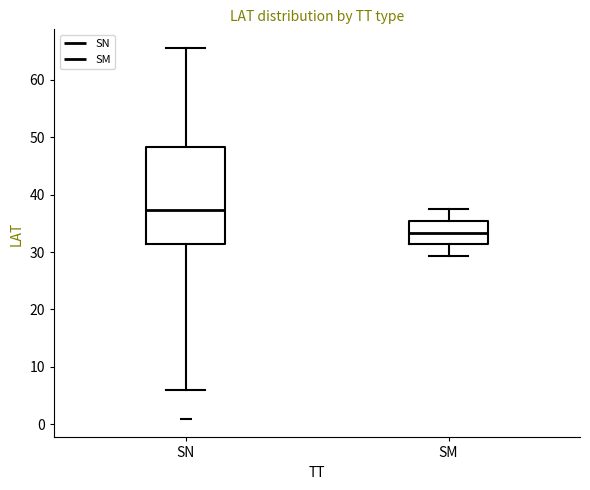

Reading left to right, transcribe this box plot: for each box, give where its median line is, the range the box spans, and where its two whiskers end, as read against the y-axis. The values are not printed on the chart, so give them approximately, as read against the axis.

SN: median 37, box 31 to 48, whiskers 6 to 66
SM: median 33, box 31 to 35, whiskers 29 to 38